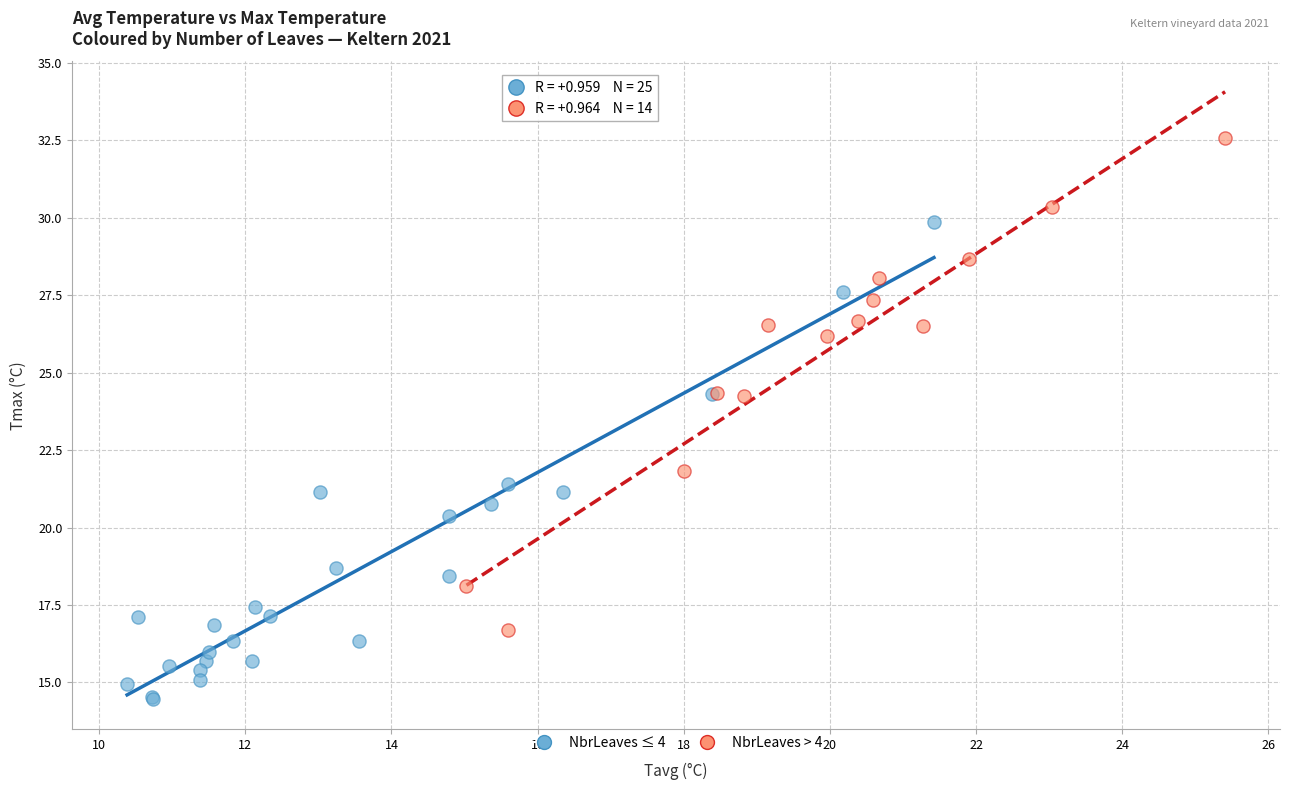

What are all the series names shown in the legend?

NbrLeaves ≤ 4, NbrLeaves > 4